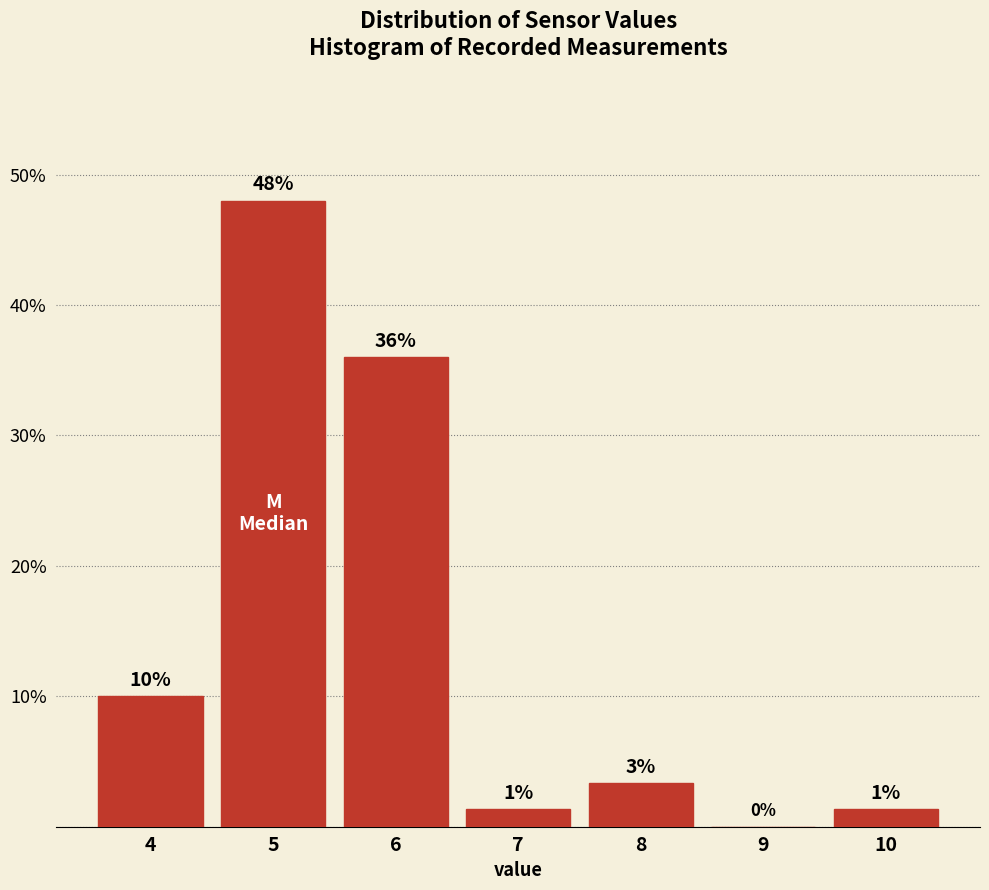

Over which range of the x-axis is the bar tallest?

4.5 to 5.5